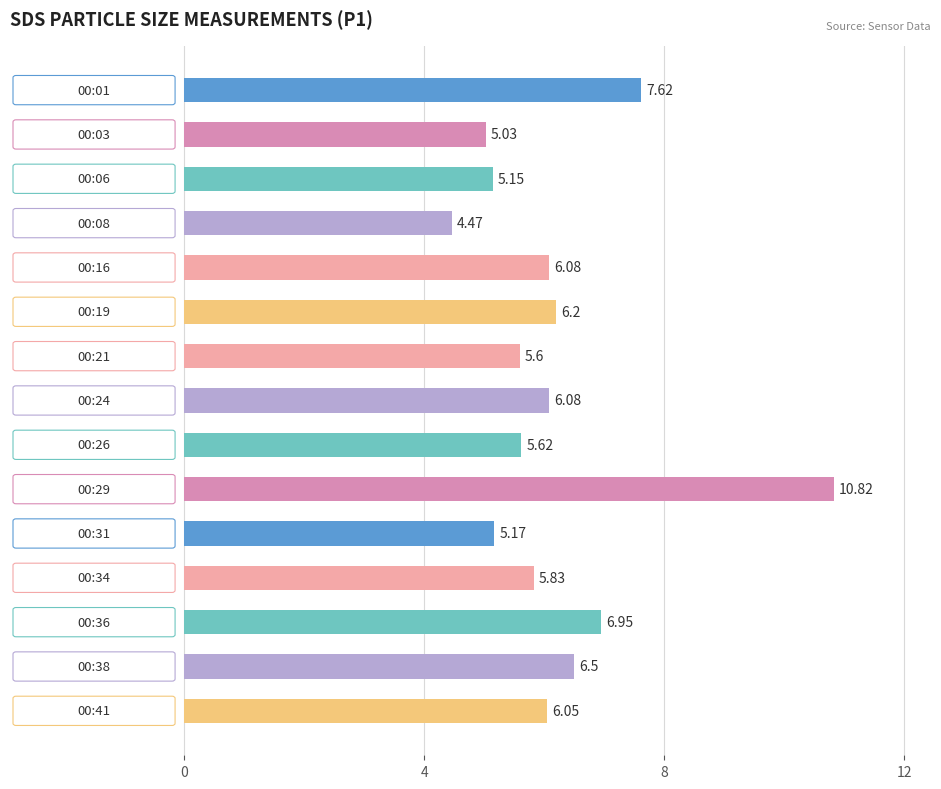

What is the average value?

6.2